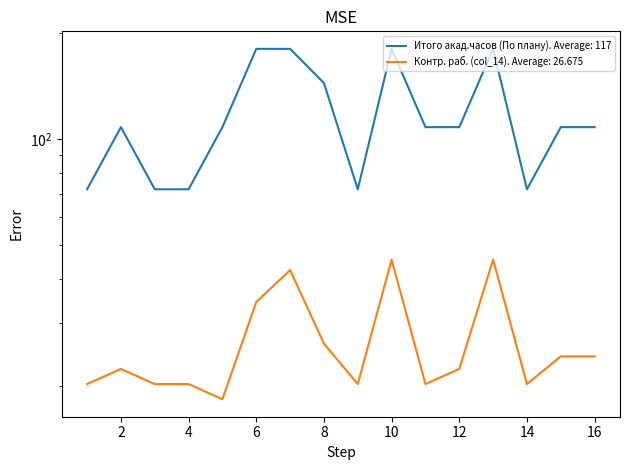

The Итого акад.часов (По плану) series shows 144.0 at 8. True or false?

True